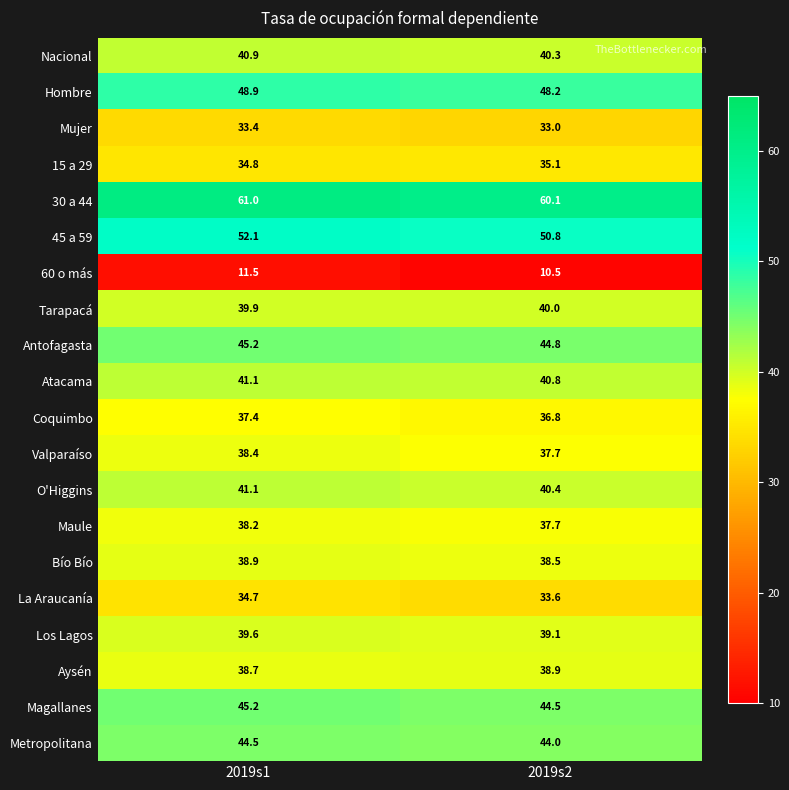

At which label is Los Lagos closest to 39?

2019s2